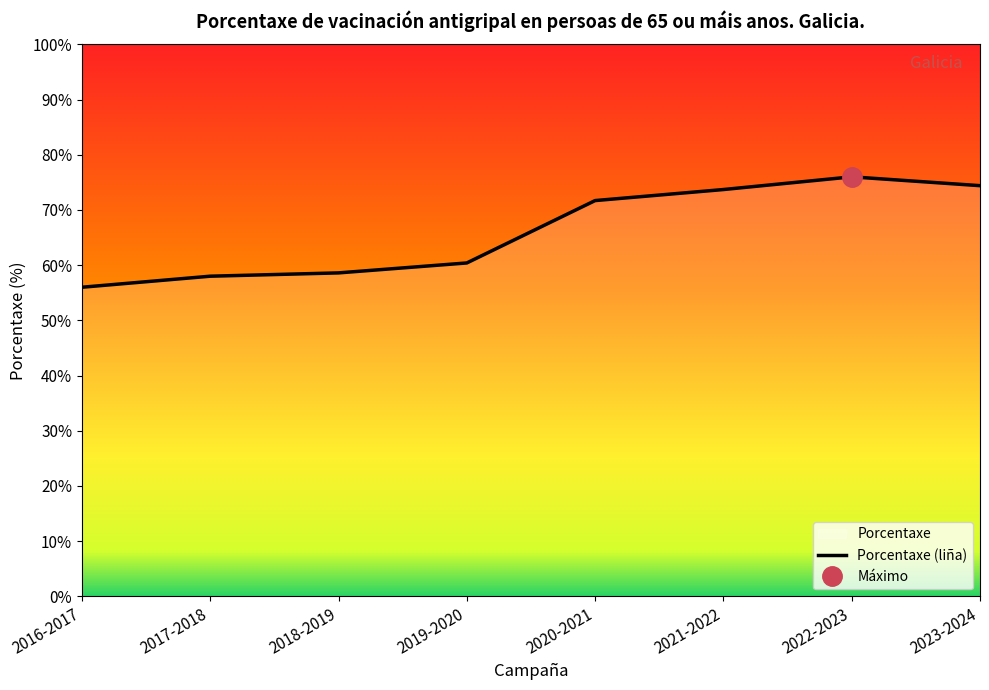

At which label is the value closest to 66?

2019-2020